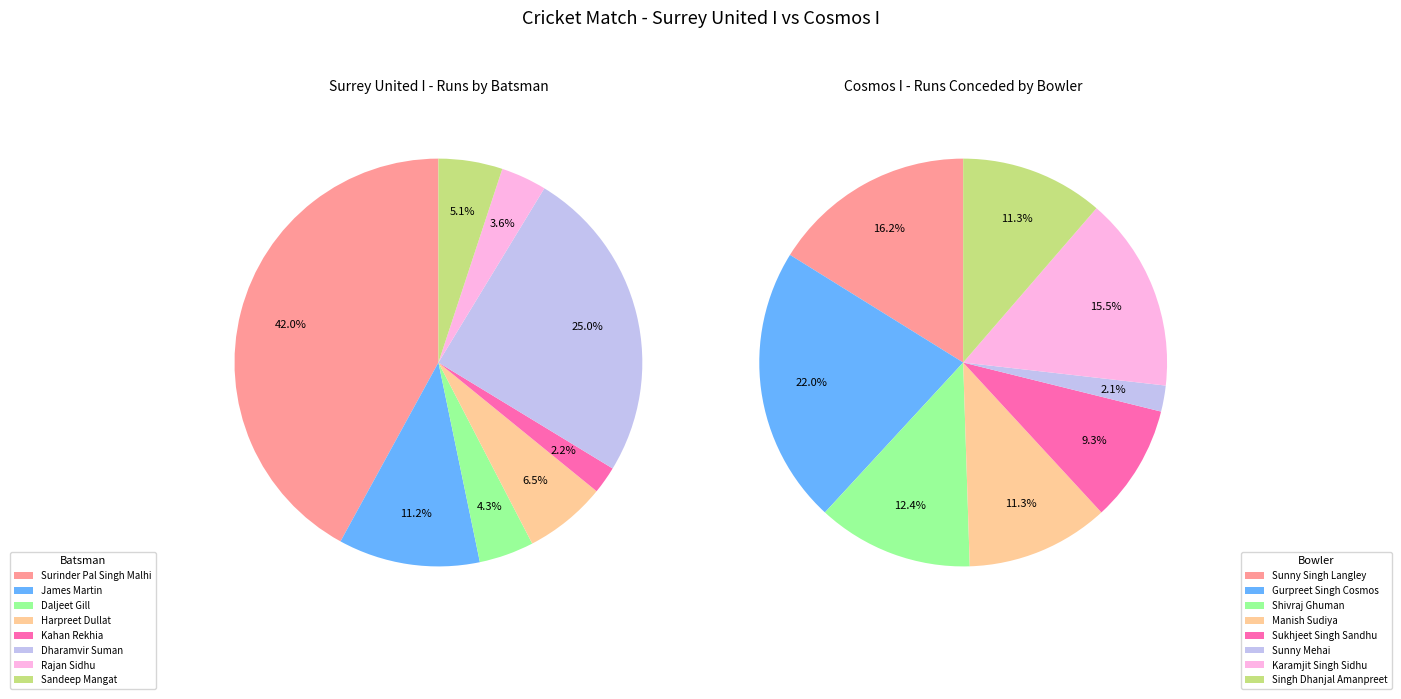

Which category has the biggest portion of the pie?

Surinder Pal Singh Malhi